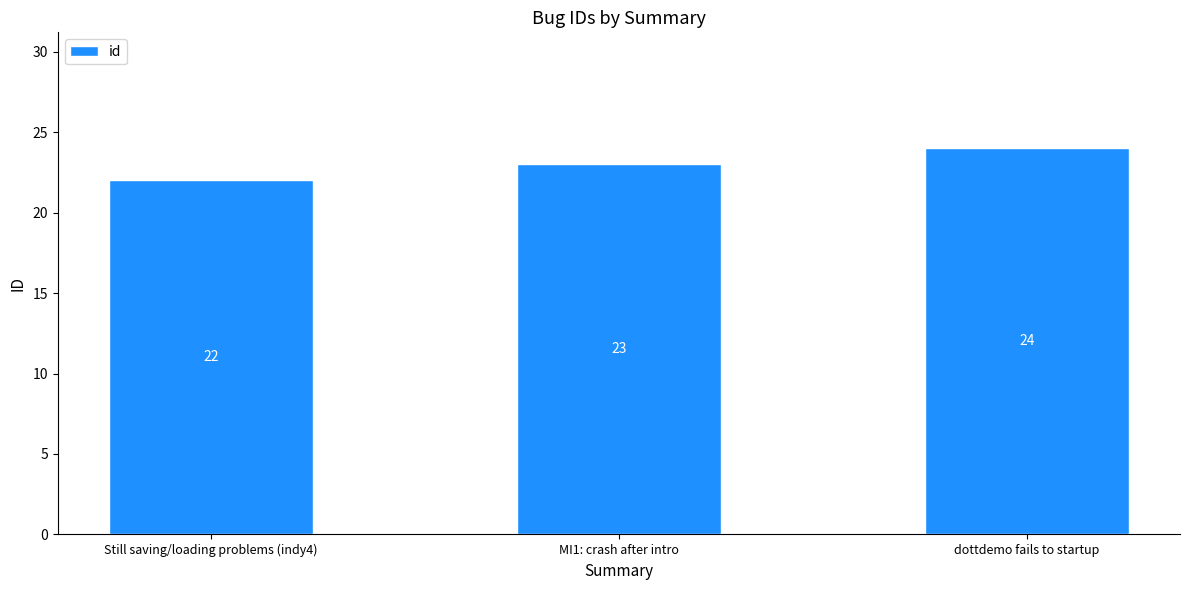

What is the value of the 3rd bar from the left?

24